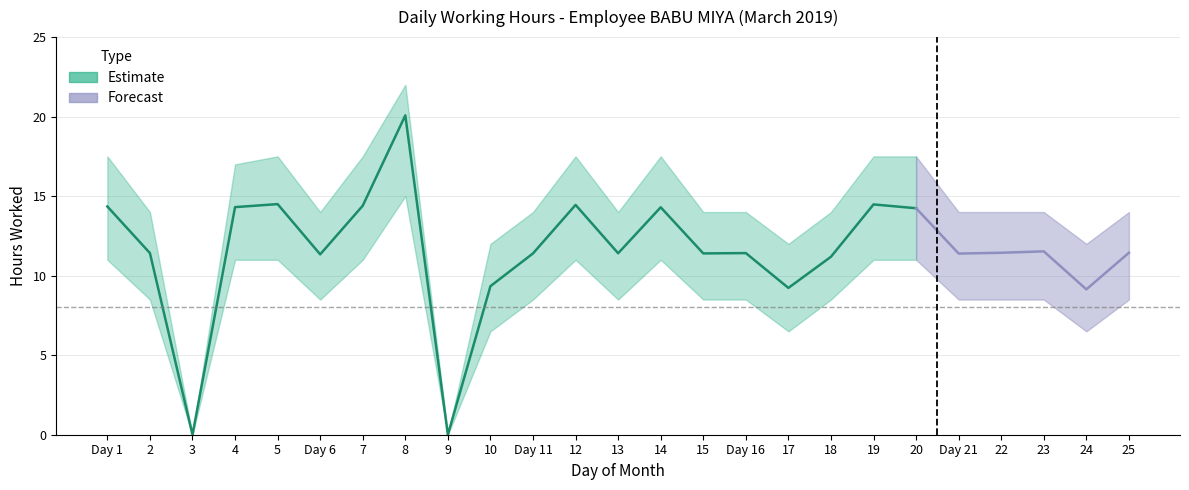

True or false: Upper estimate and Low (hours worked) cross at least once.

False